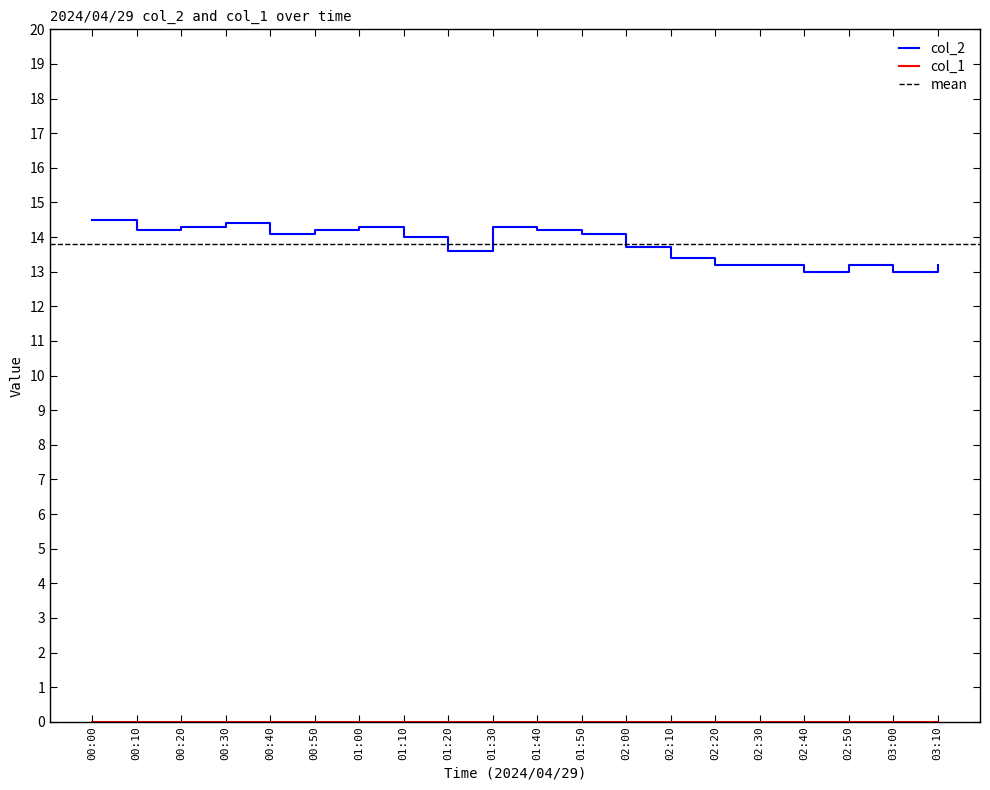

The value at 02:20 is 13.2. True or false?

True